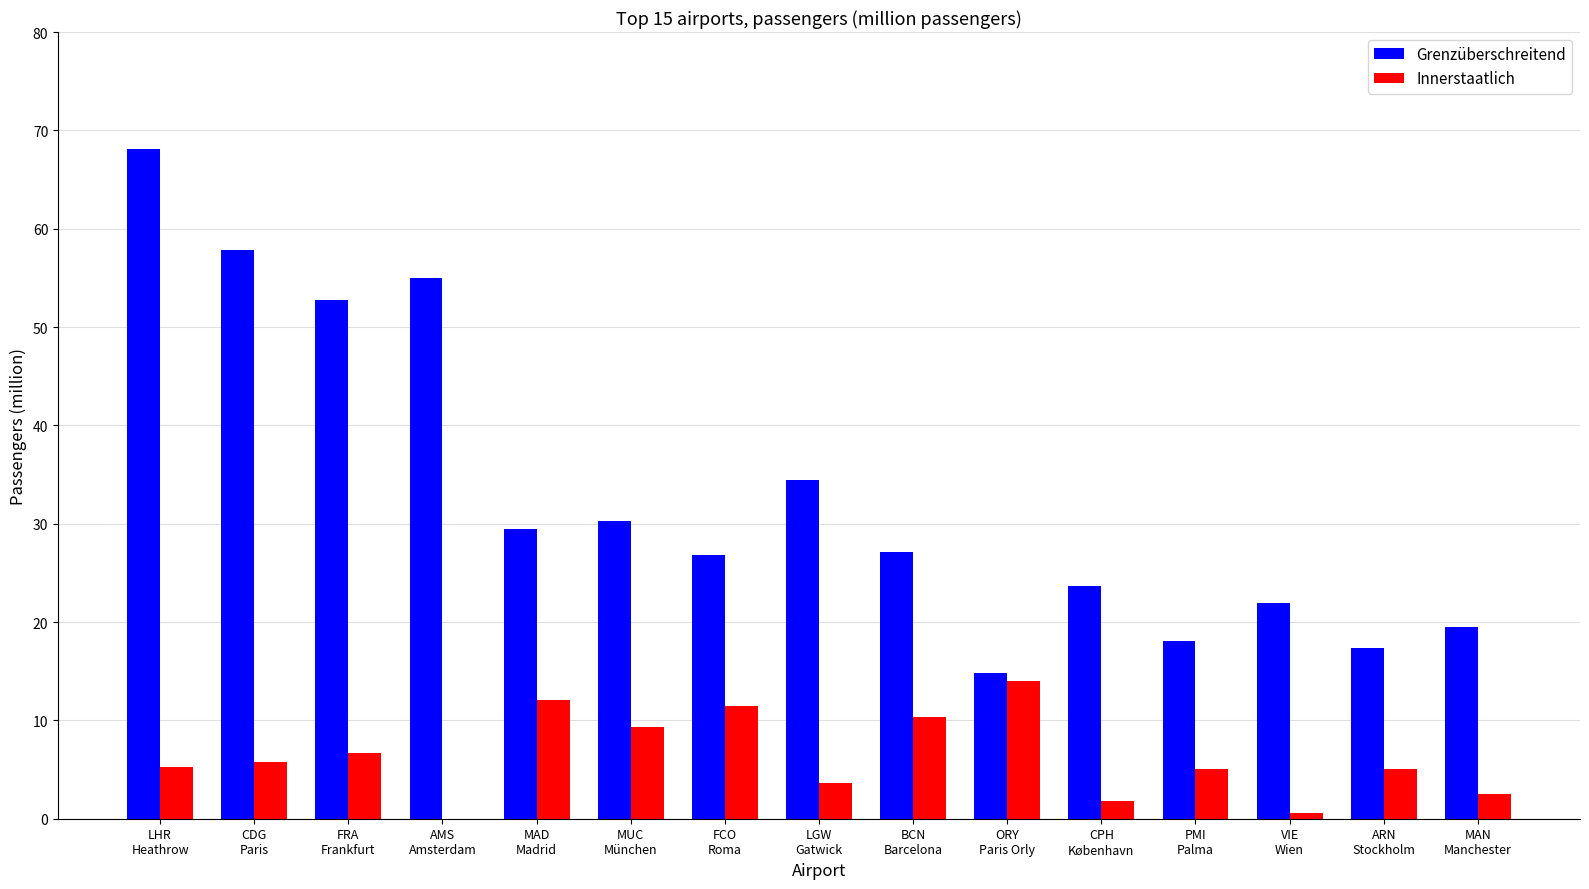

What is the spread (max minus min) of values at PMI
Palma?

13.0